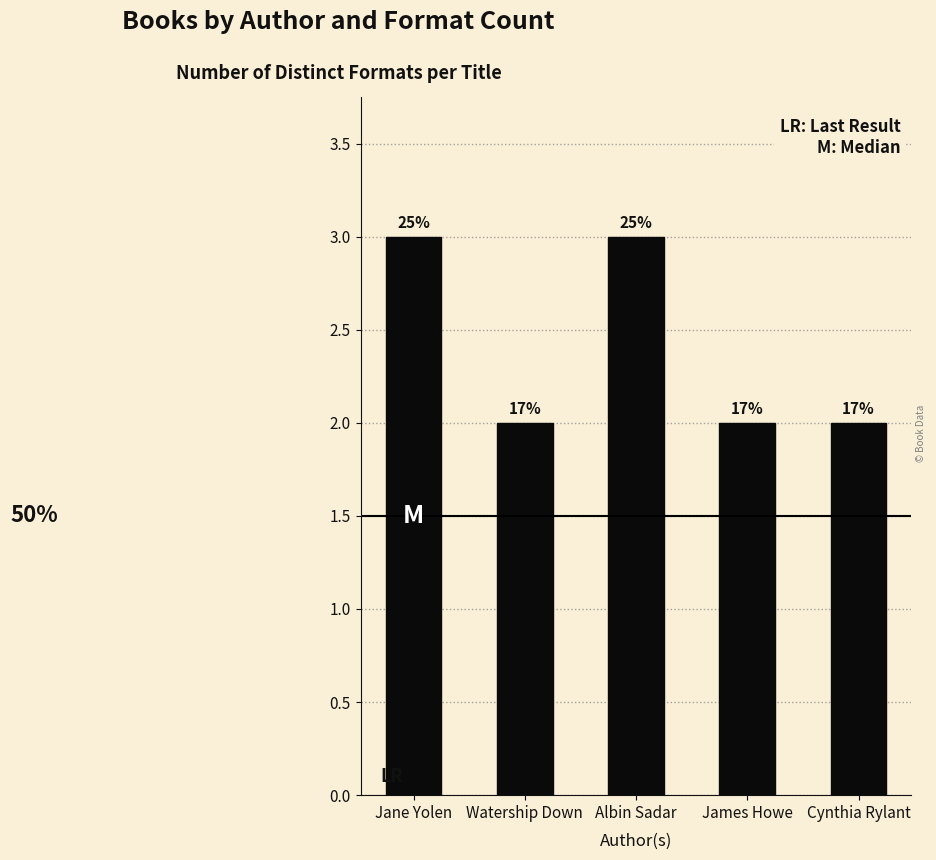

True or false: the data shows 3 at Watership Down.

False